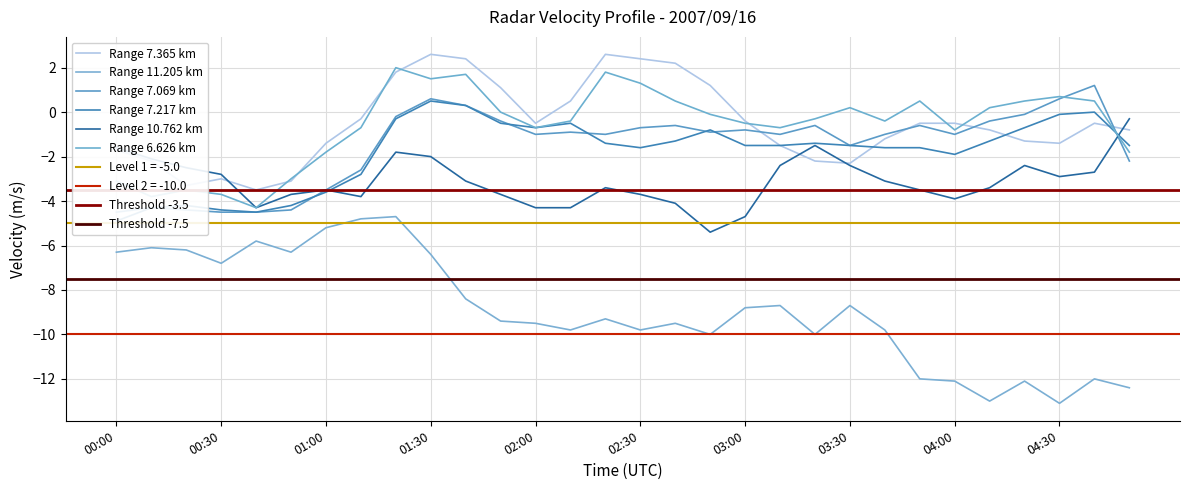

Which has a higher value, 00:20 or 00:00?

00:00